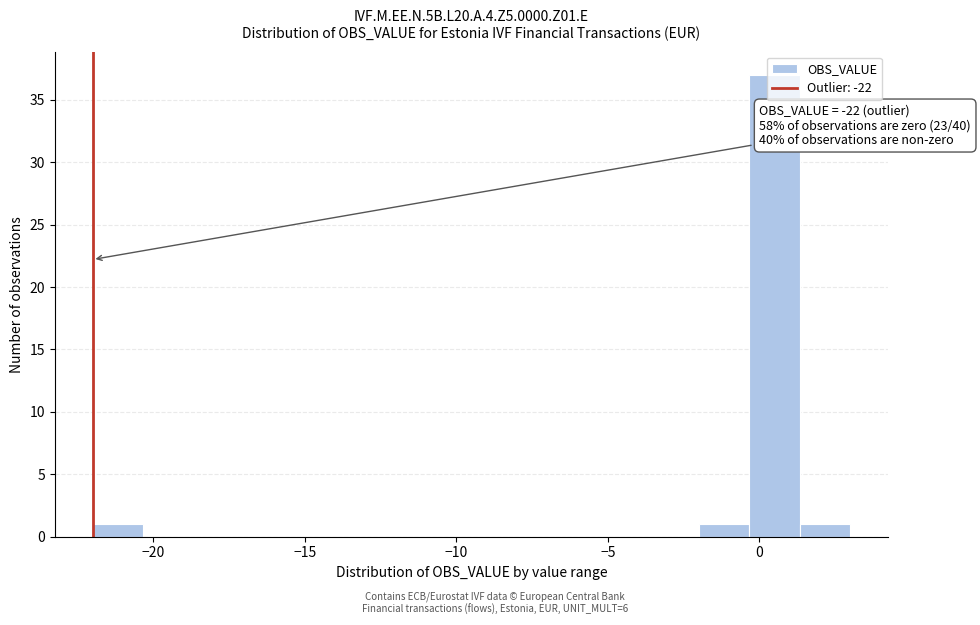

Read against the x-axis, roughly where is the centre of the tallest bar?

0.5